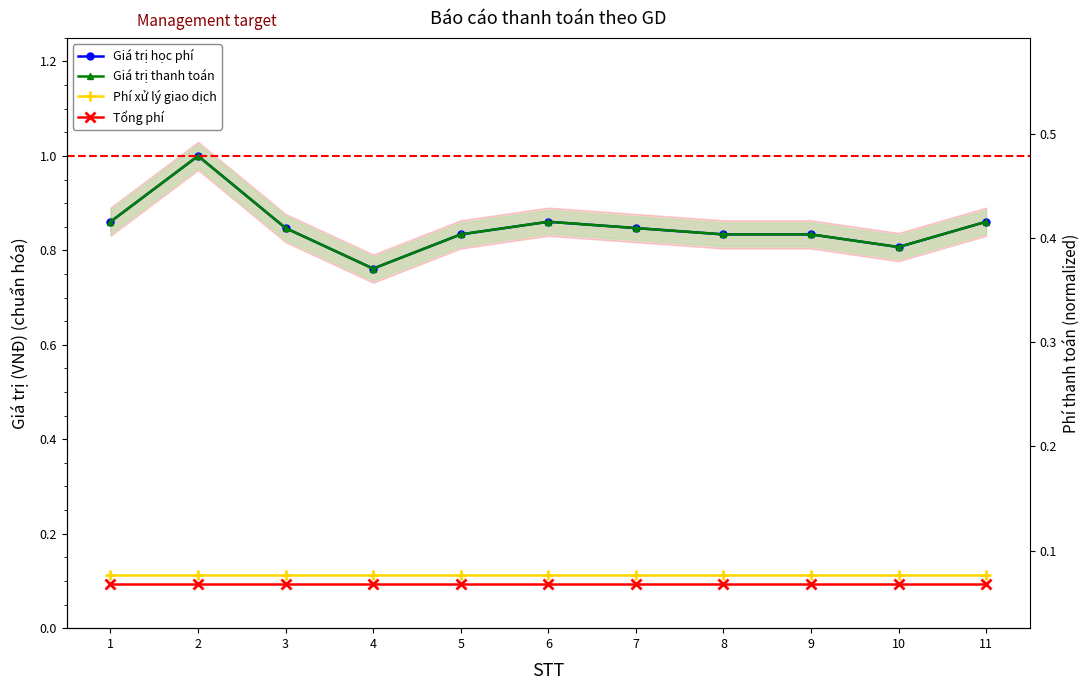

Which series has the largest total across all categories?

Giá trị học phí